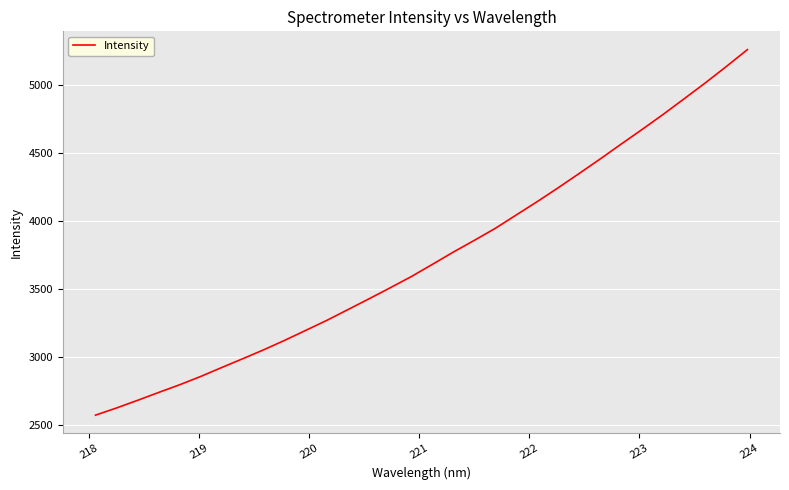

Does the chart display data point markers on the line(s)?

No